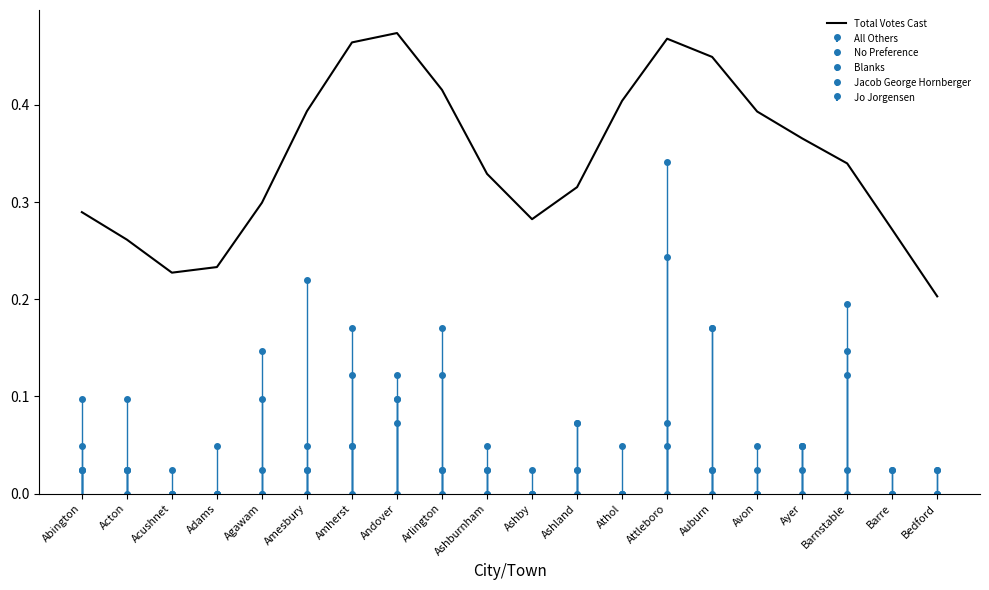

Reading right to left, what are all the values shown in this chart?

0.2	0.3	0.3	0.4	0.4	0.4	0.5	0.4	0.3	0.3	0.3	0.4	0.5	0.5	0.4	0.3	0.2	0.2	0.3	0.3